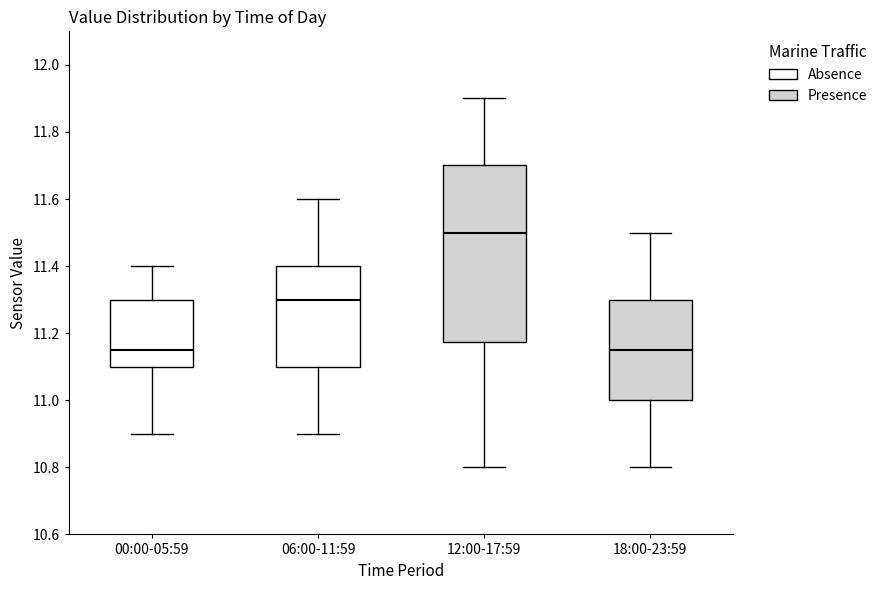

Comparing the boxes themselves (not the whiskers), which one is the tallest?

12:00-17:59